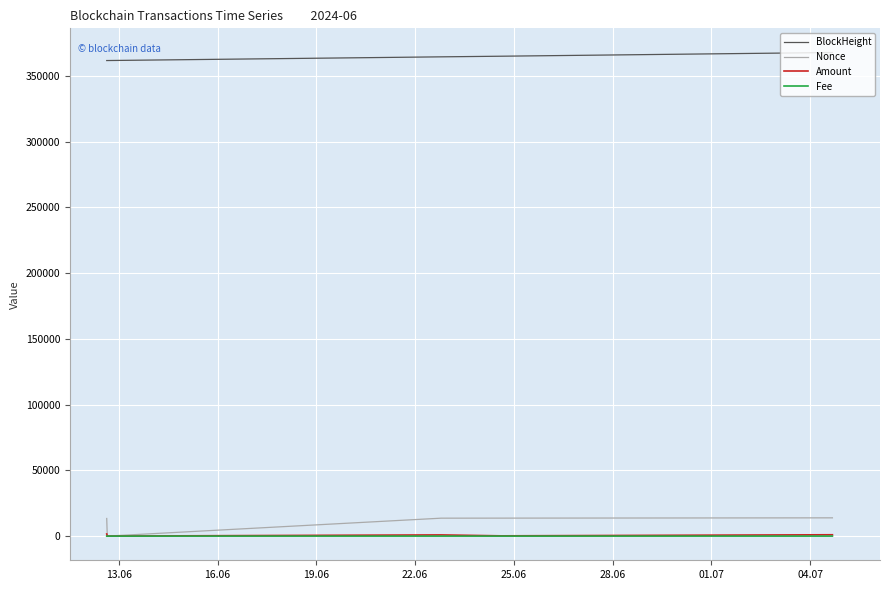

What is the maximum value shown in the chart?

367817.0